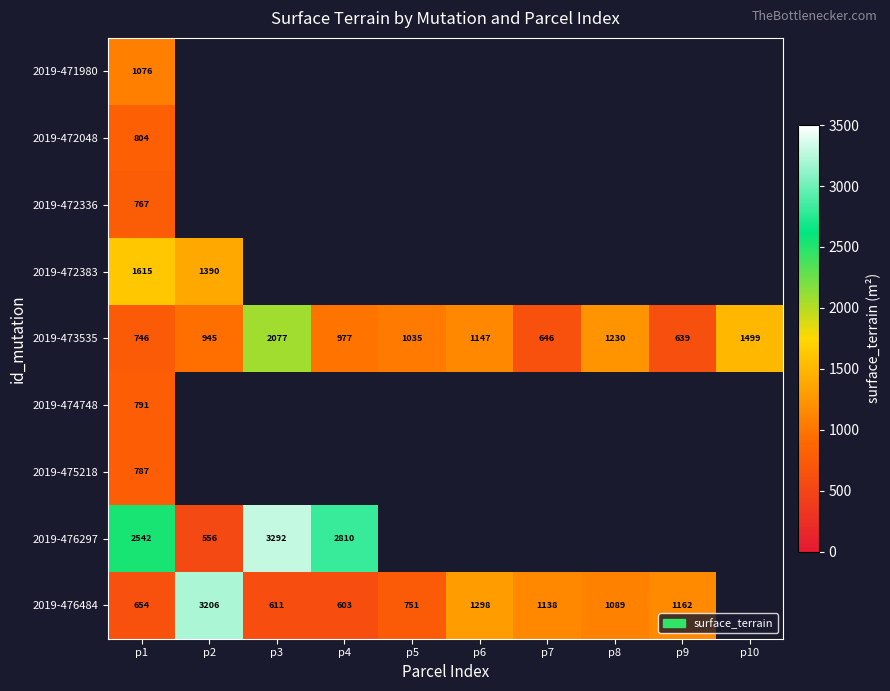

Rank the series at p1 from lowest to highest value.

2019-476484, 2019-473535, 2019-472336, 2019-475218, 2019-474748, 2019-472048, 2019-471980, 2019-472383, 2019-476297